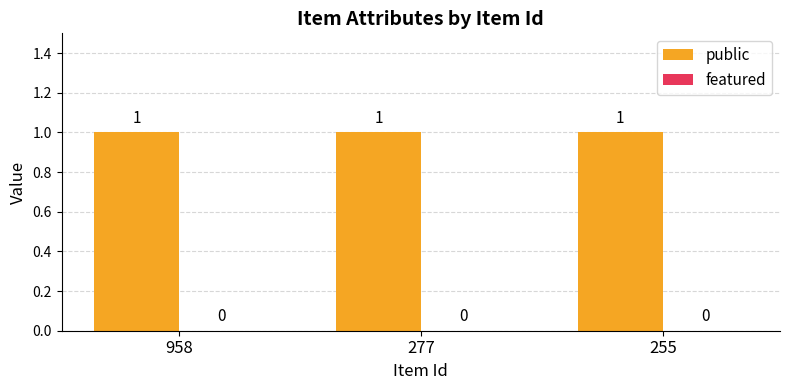

How many bars are there in each group?

2